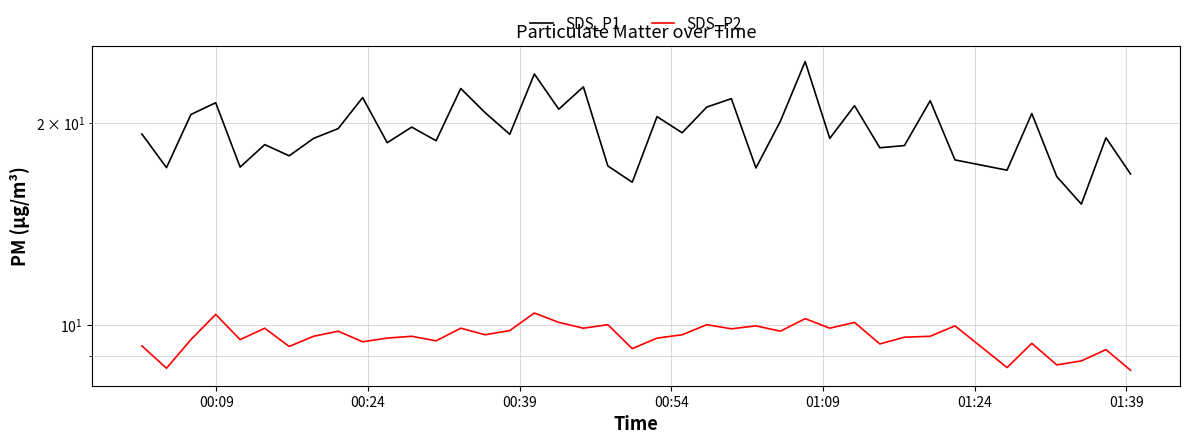

What is the lowest value of the SDS_P1 series?

15.2